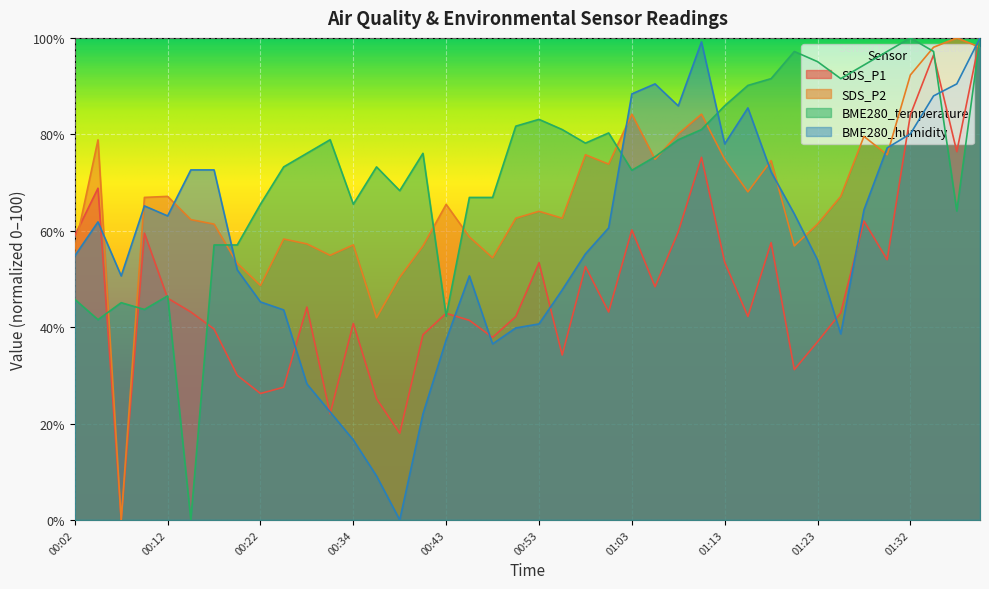

At which label does BME280_humidity first exceed 60?

00:04